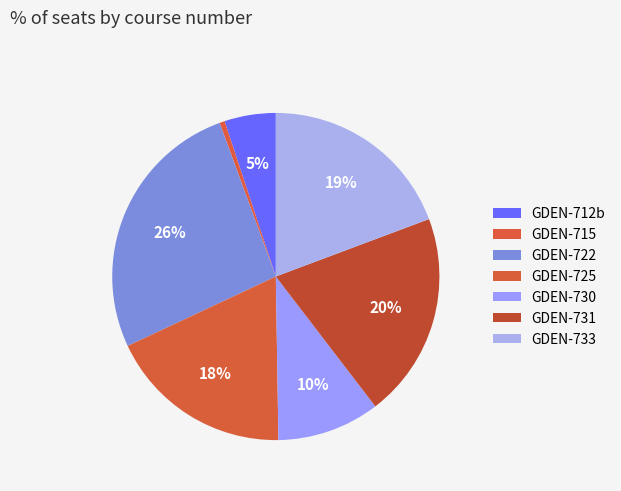

Is it true that GDEN-731 is 14% of the pie?

False